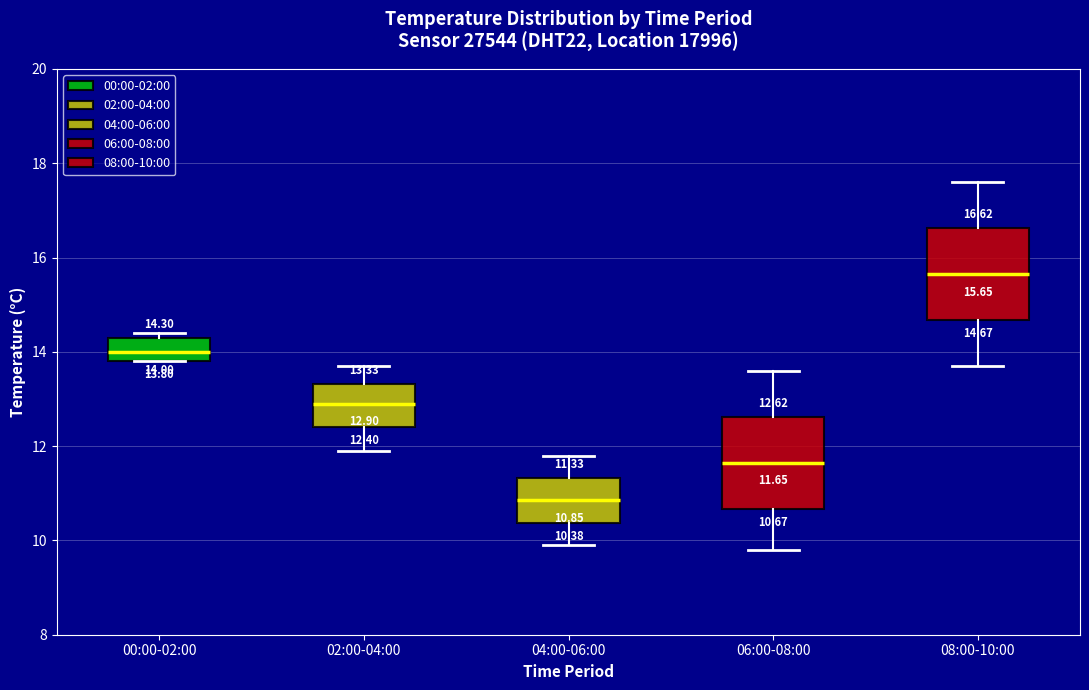

Which box's median line is the highest?

08:00-10:00